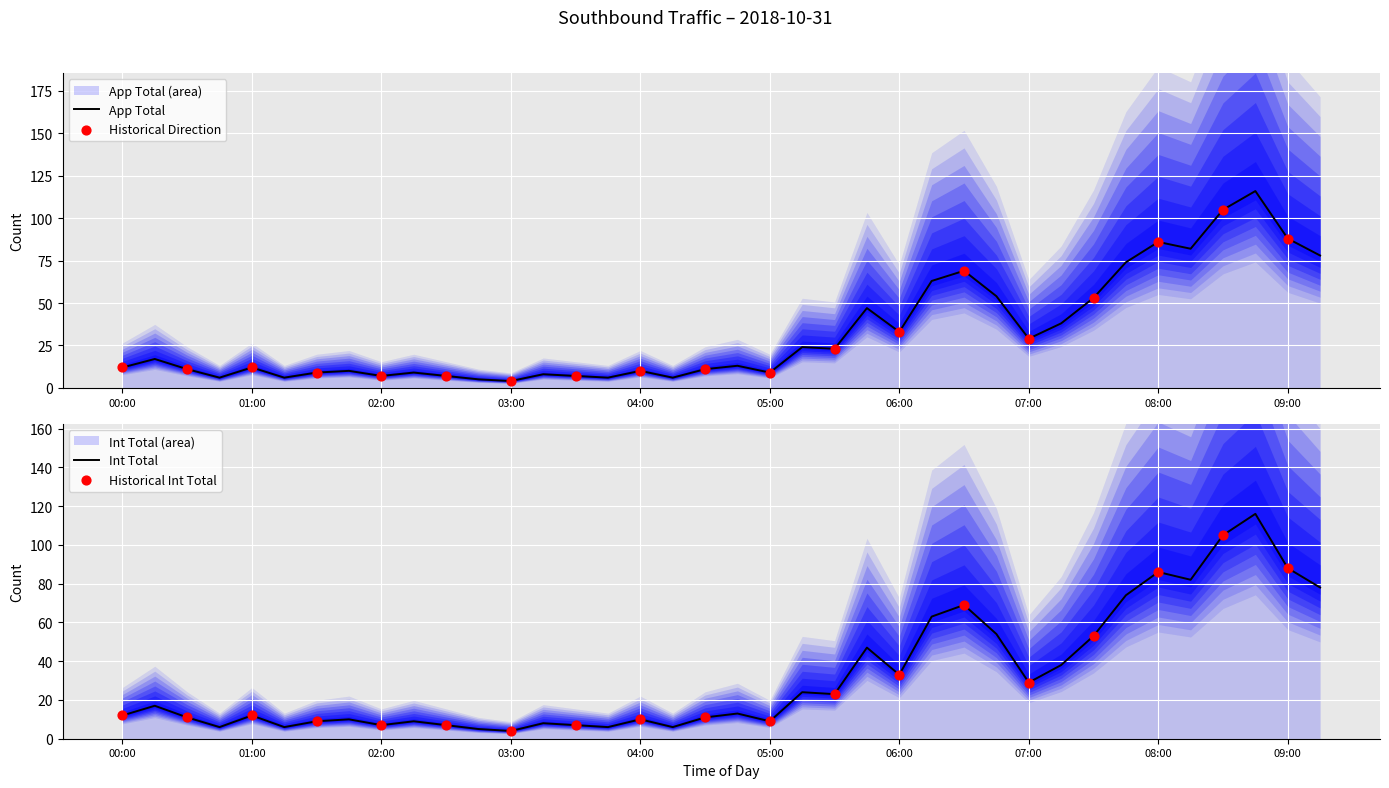

At how many categories does at least one series exceed 58?

9